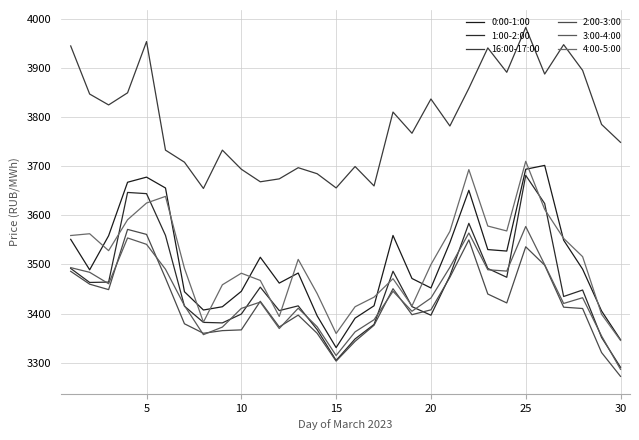

What is the average value of the 2:00-3:00 series?

3421.3